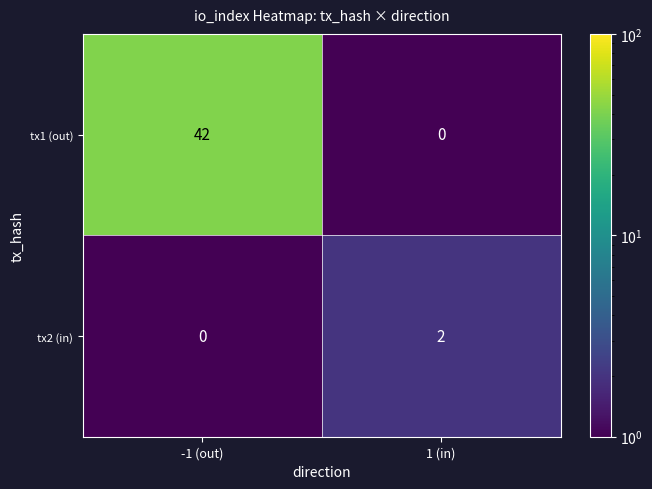

What is the maximum value shown in the chart?

42